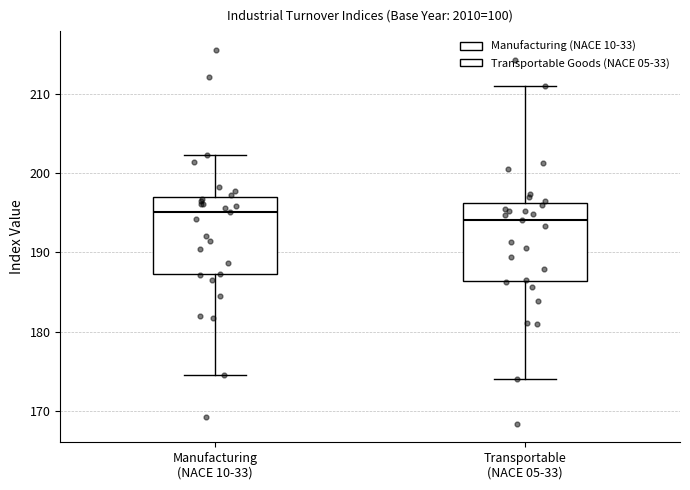

Reading left to right, transcribe this box plot: for each box, give where its median line is, the range the box spans, and where its two whiskers end, as read against the y-axis. The values are not printed on the chart, so give them approximately, as read against the axis.

Manufacturing (NACE 10-33): median 195, box 187 to 197, whiskers 175 to 202
Transportable (NACE 05-33): median 194, box 186 to 196, whiskers 174 to 211